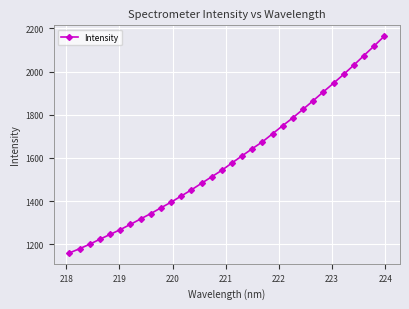

How many lines are shown in the chart?

1